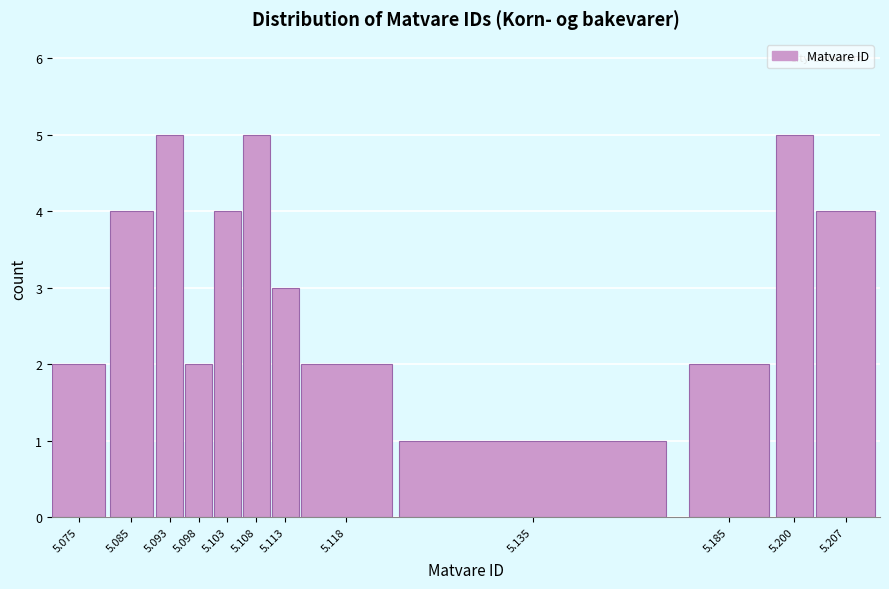

Reading left to right, extract all data points from this chart.

2	4	5	2	4	5	3	2	1	2	5	4